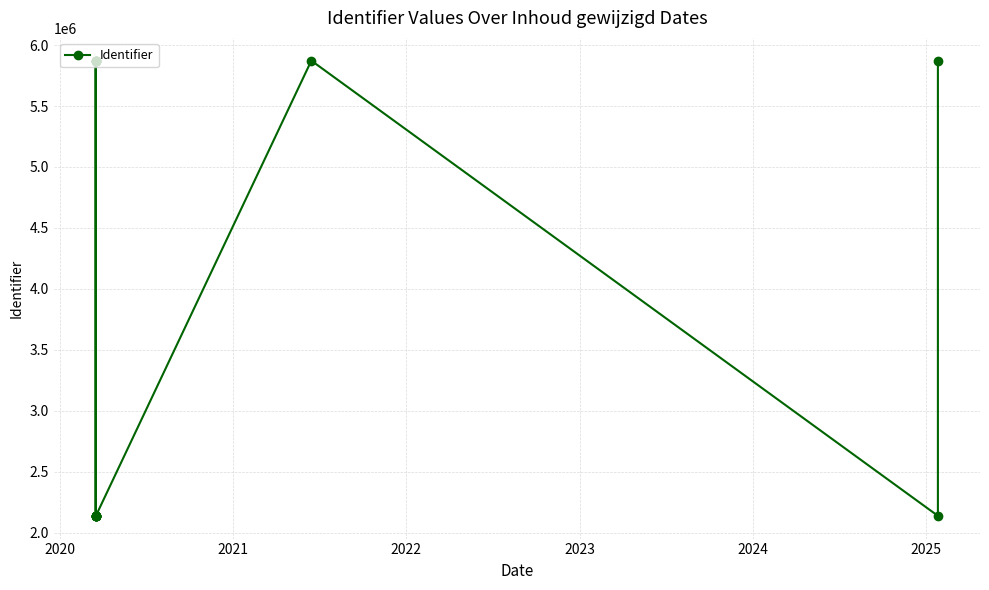

Reading left to right, extract all data points from this chart.

5872678	2137603	5872690	5872691	5872694	5872695	2137599	2137601	2137600	2137597	5872684	2137595	2137598	5872682	2137591	5872681